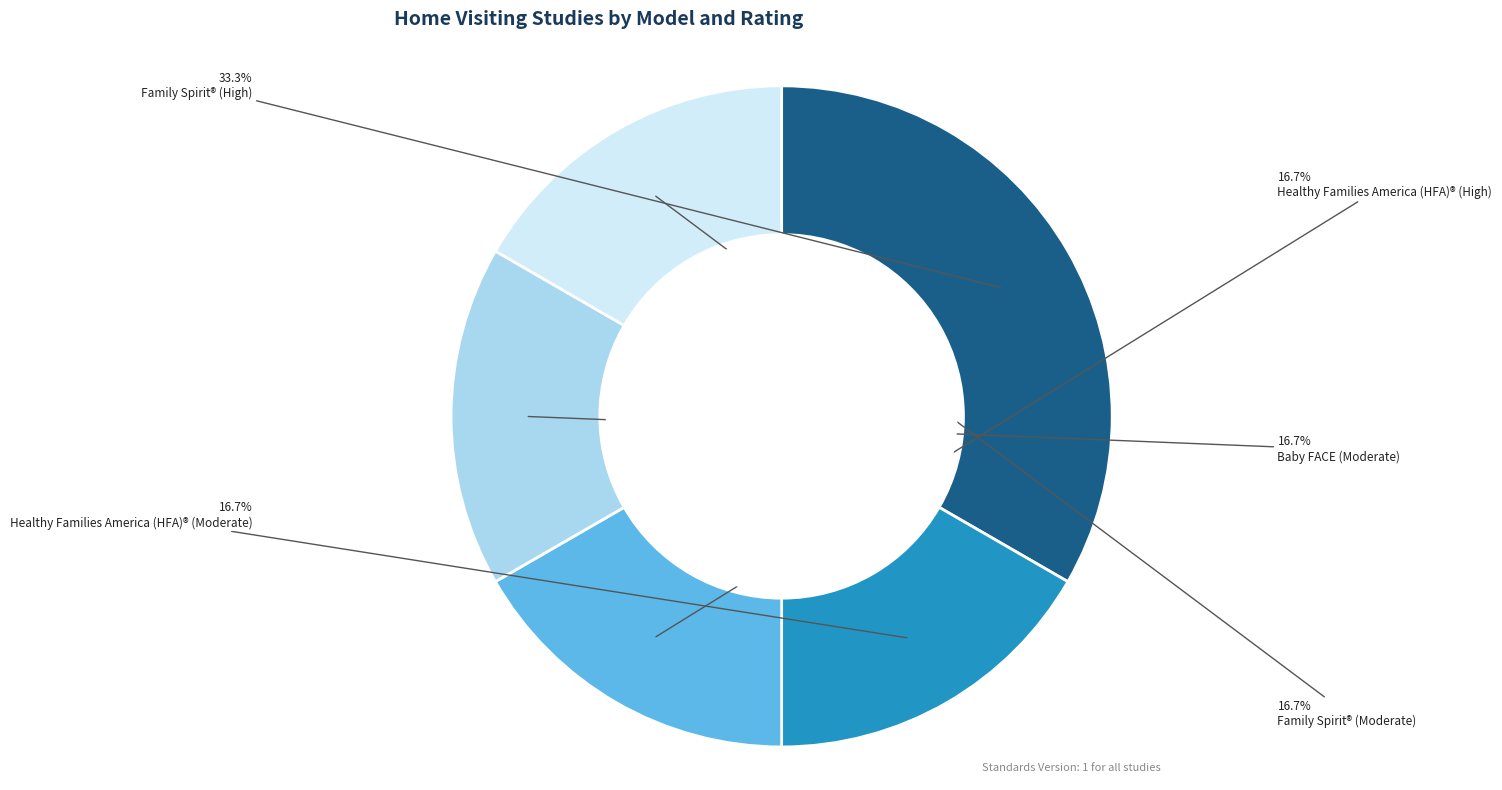

How many slices are in this pie chart?

5